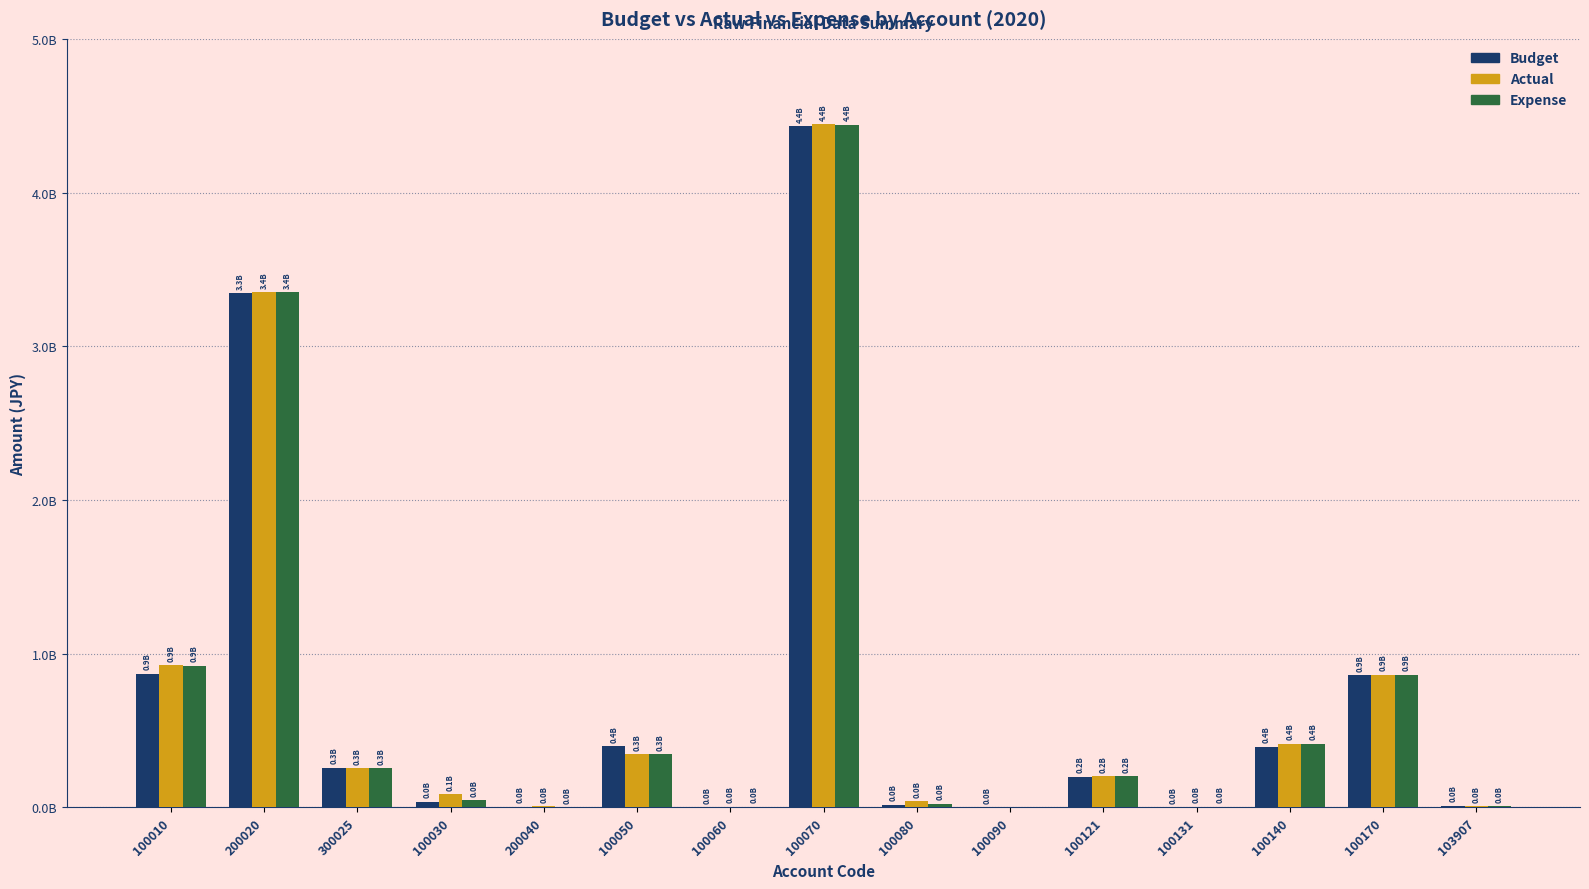

What are all the series names shown in the legend?

Budget, Actual, Expense